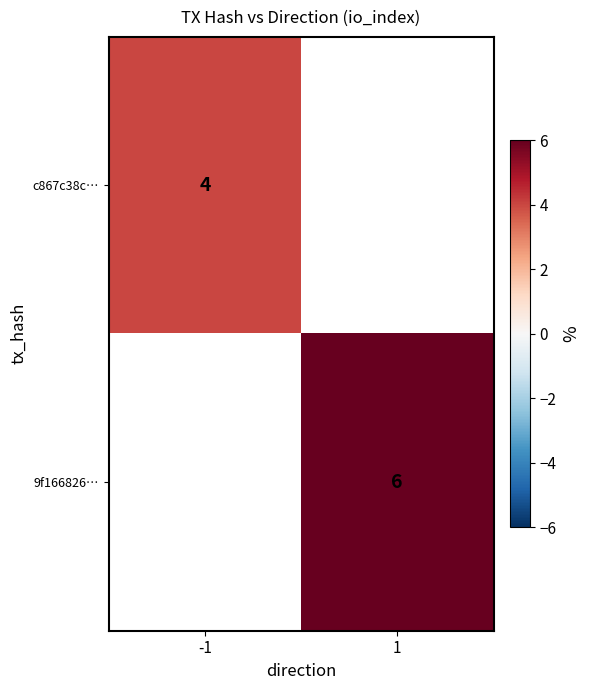

Is it true that c867c38c… equals 4 at -1?

True